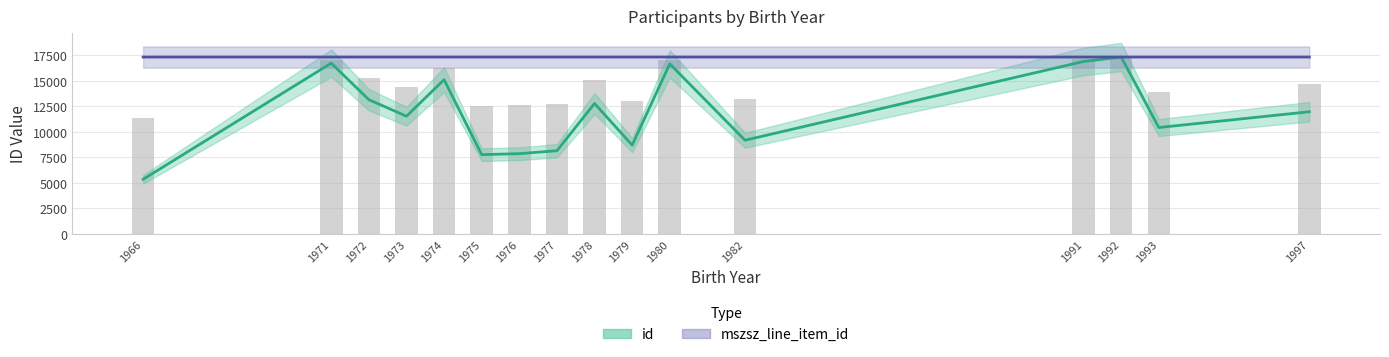

At how many categories does at least one series exceed 8705?

16